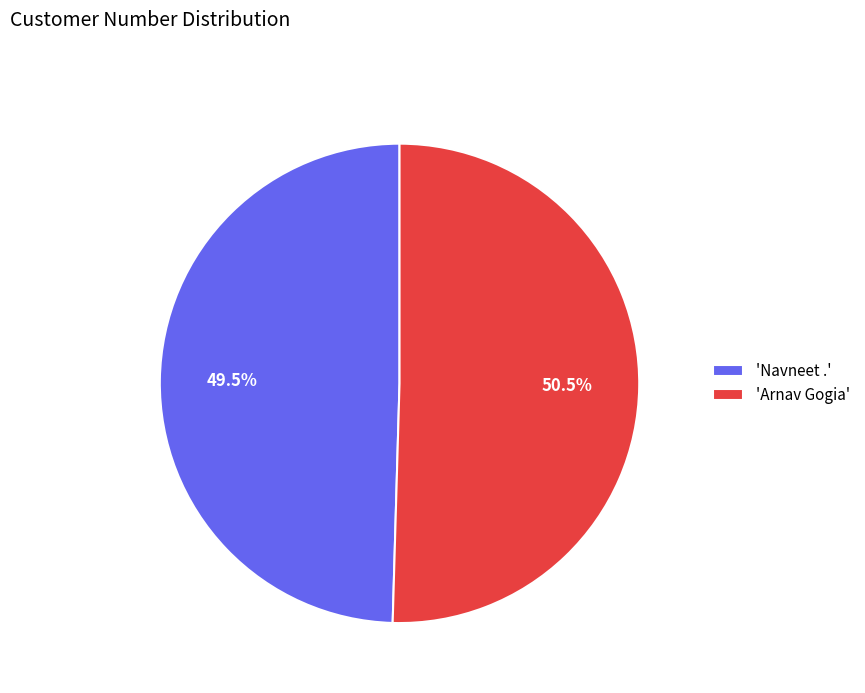

Which category has the biggest portion of the pie?

'Arnav Gogia'